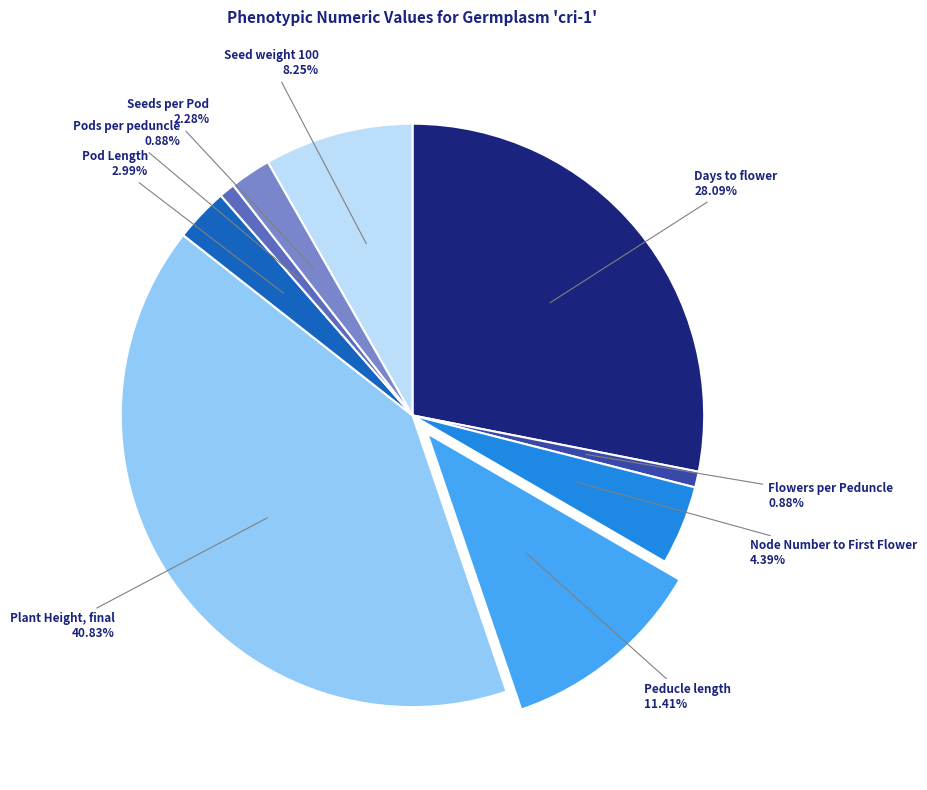

Is there any slice that represents more than half of the pie?

No